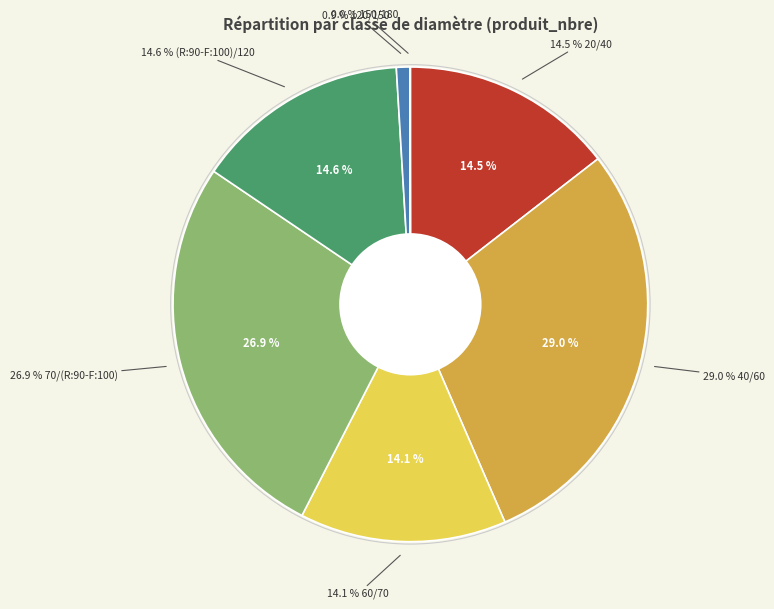

Combined, what portion of the pie is 70/(R:90-F:100) and 20/40?

41.4%